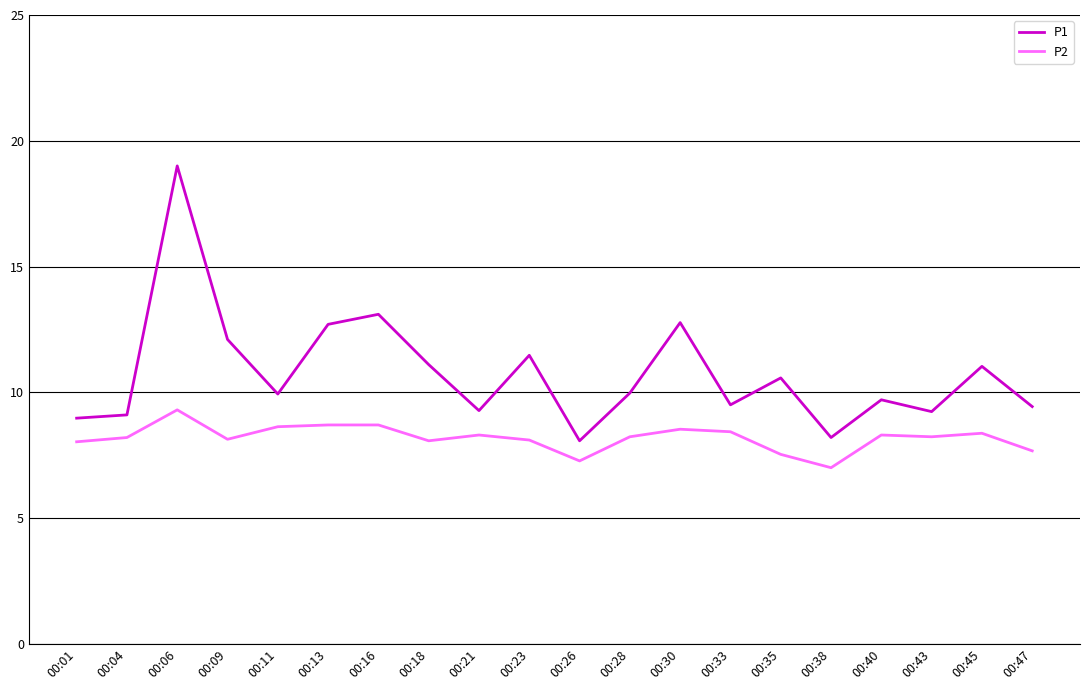

The value of P1 at 00:35 is 2.2. True or false?

False